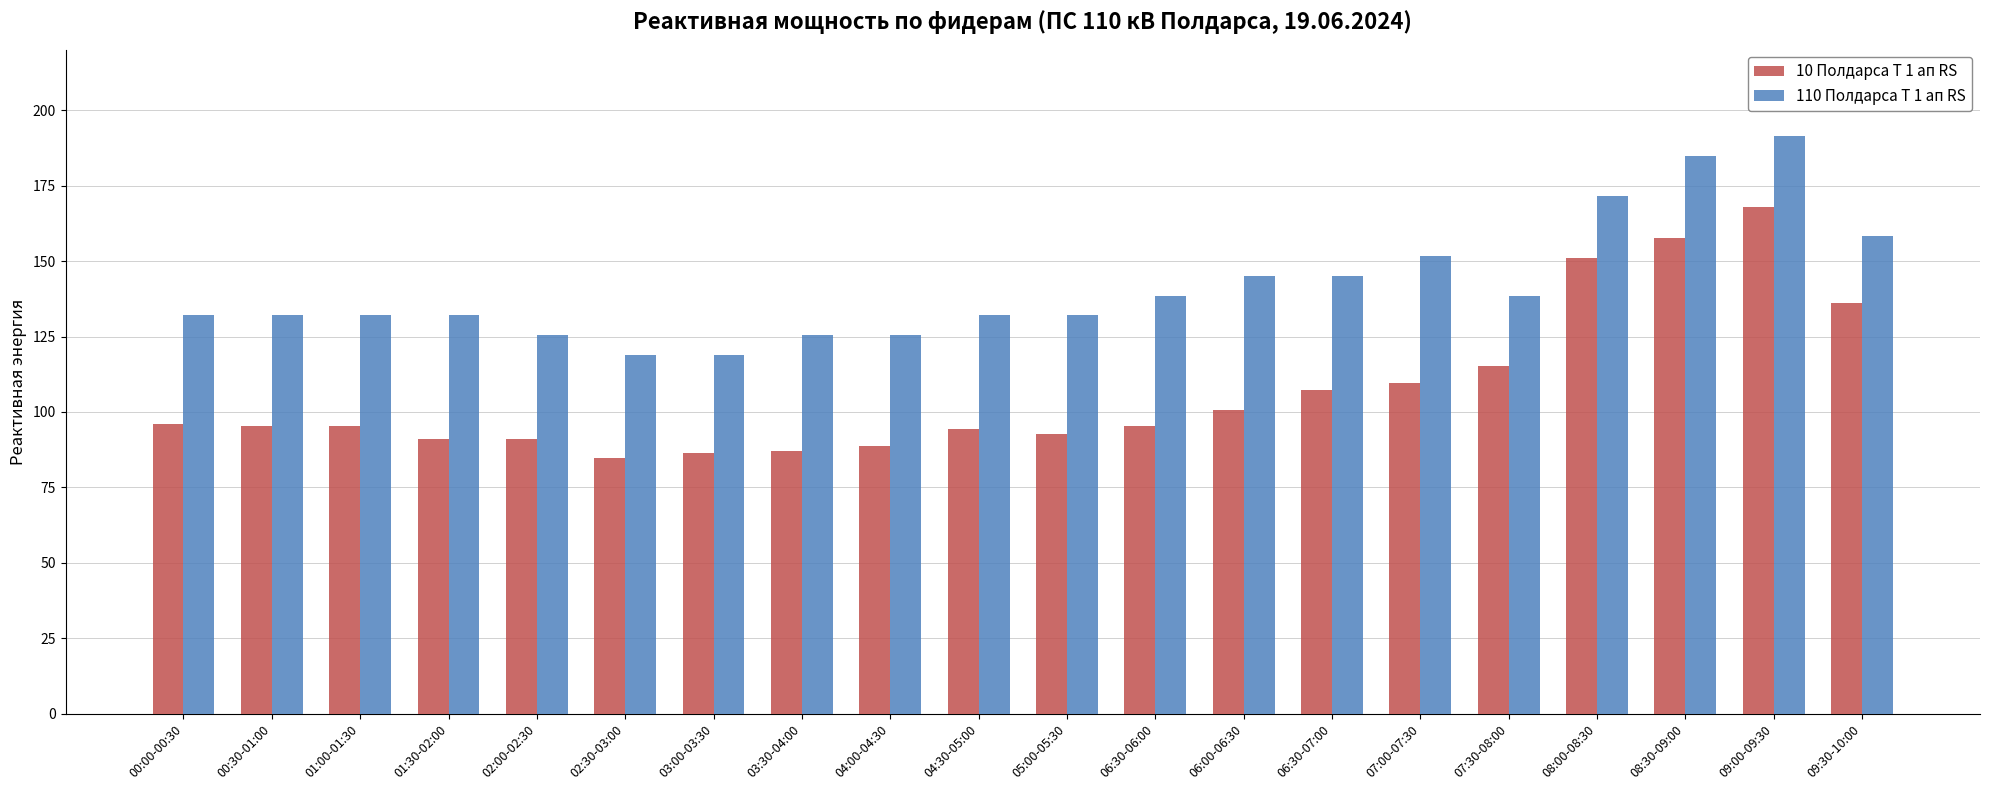

The value of 10 Полдарса Т 1 ап RS at 01:30-02:00 is 91.2. True or false?

True